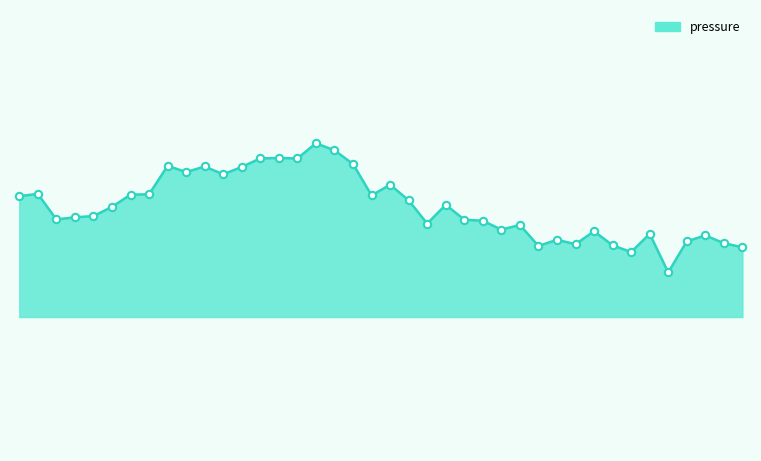

Is this an area chart (filled region under the line)?

Yes